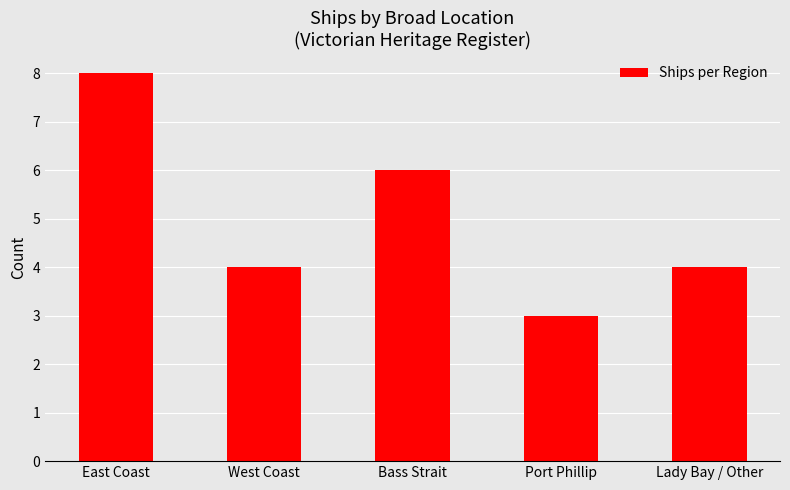

What is the label of the 2nd bar from the right?

Port Phillip